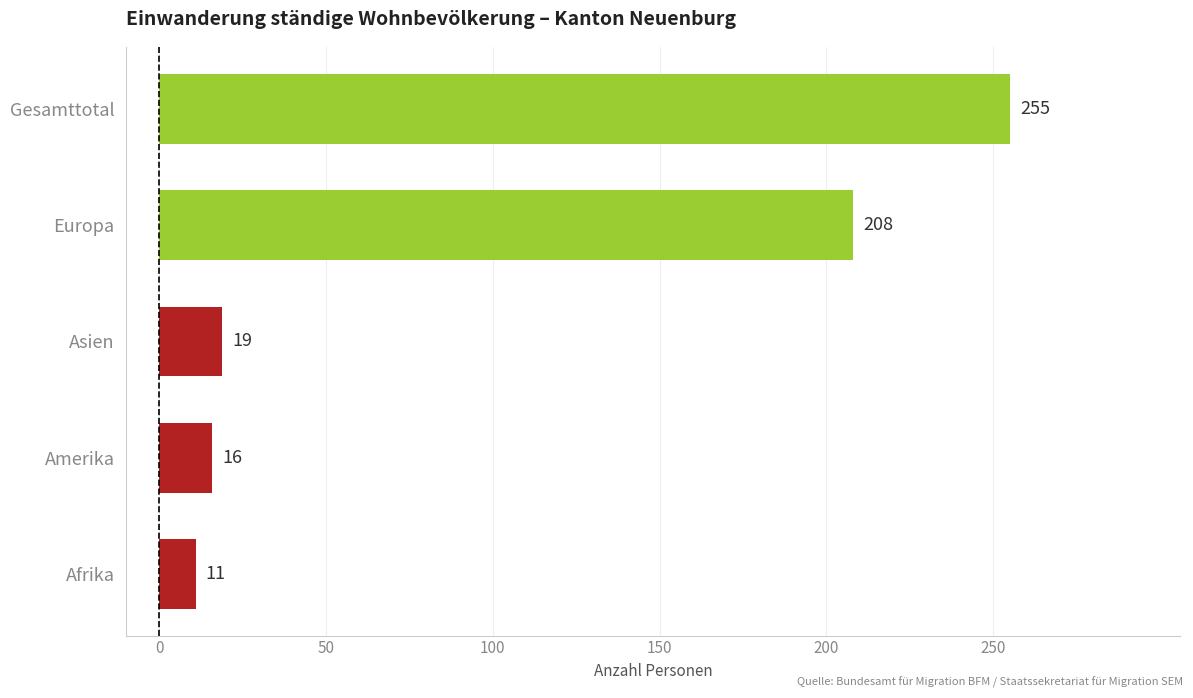

What is the change in value from Afrika to Asien?

+8